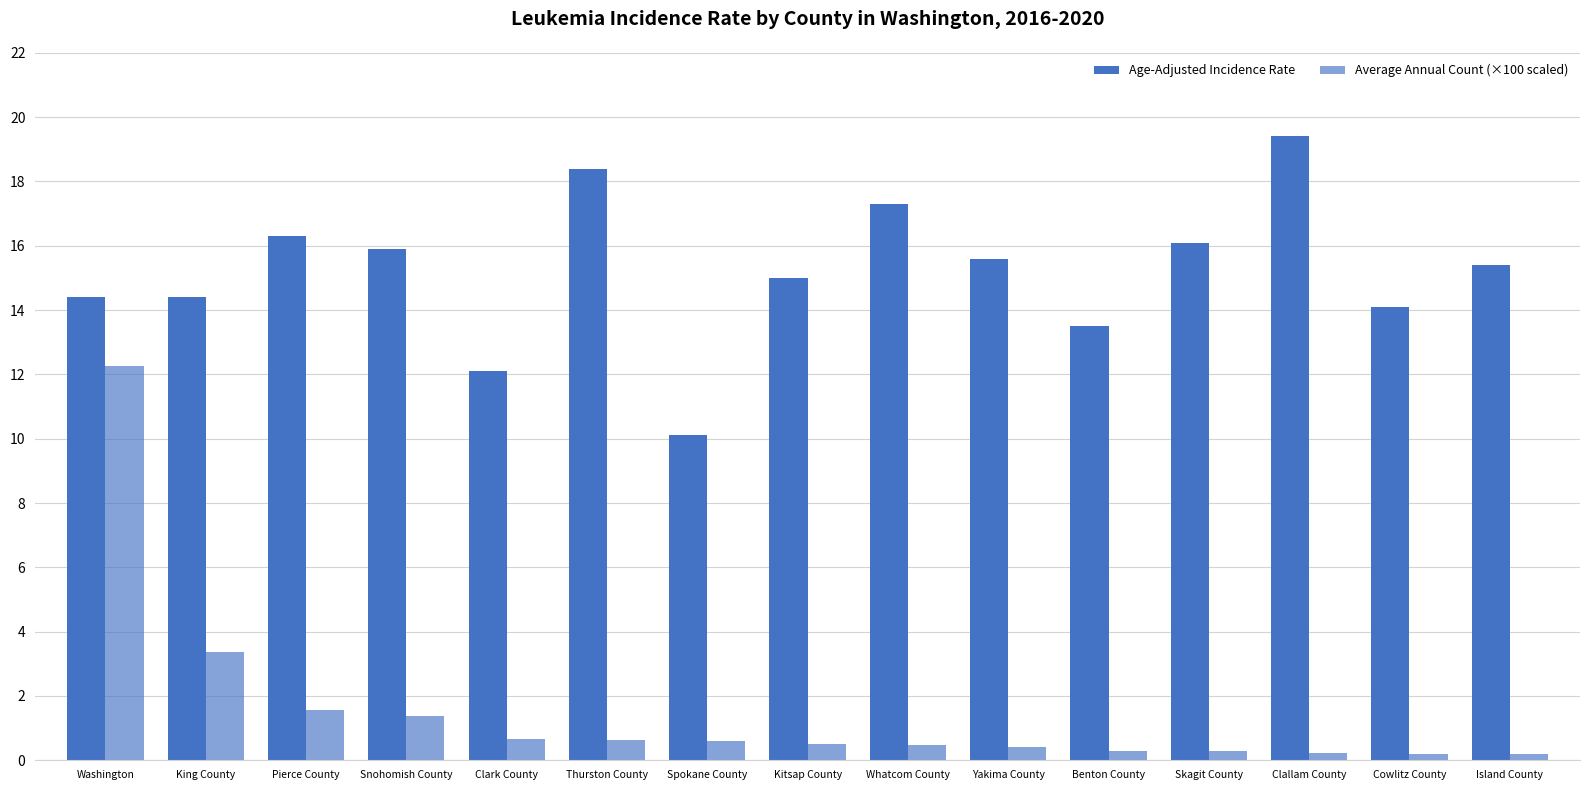

What value does the Average Annual Count (×100 scaled) series have at Washington?

12.2